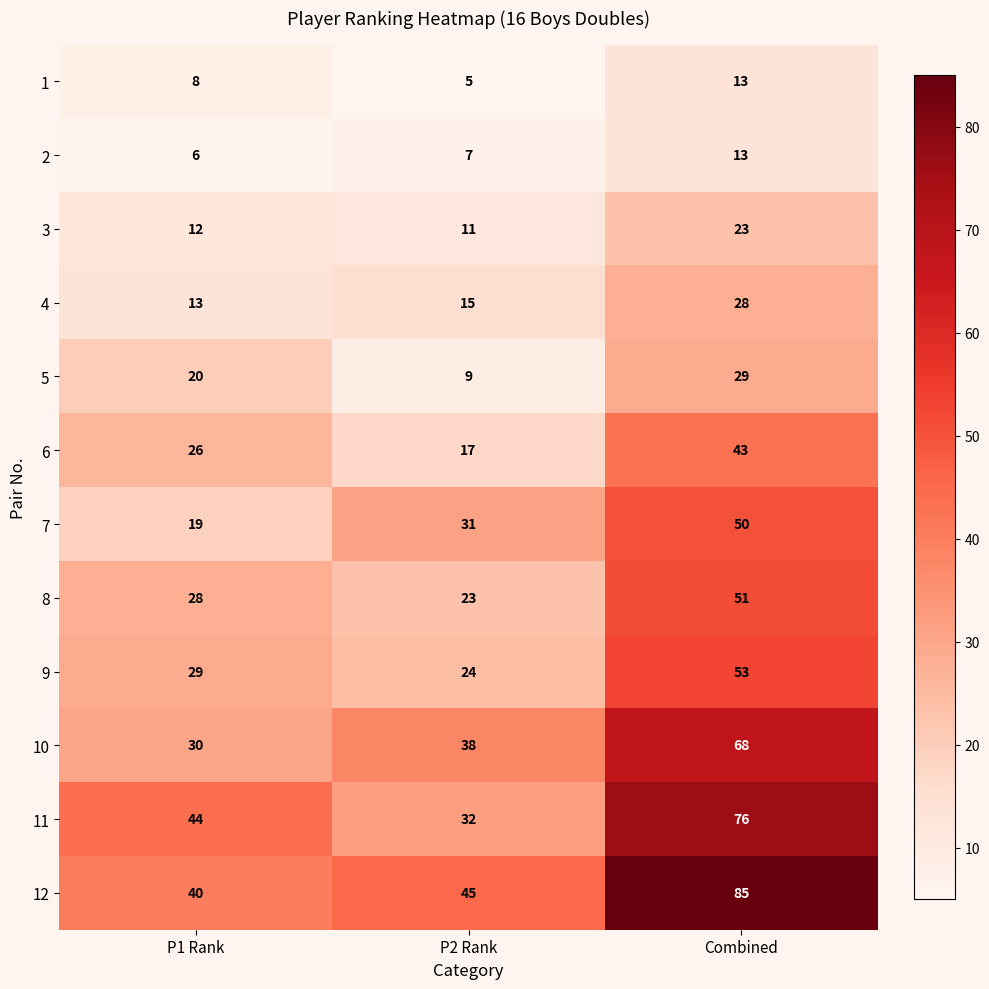

List the labels in order of 4 value, largest first.

Combined, P2 Rank, P1 Rank